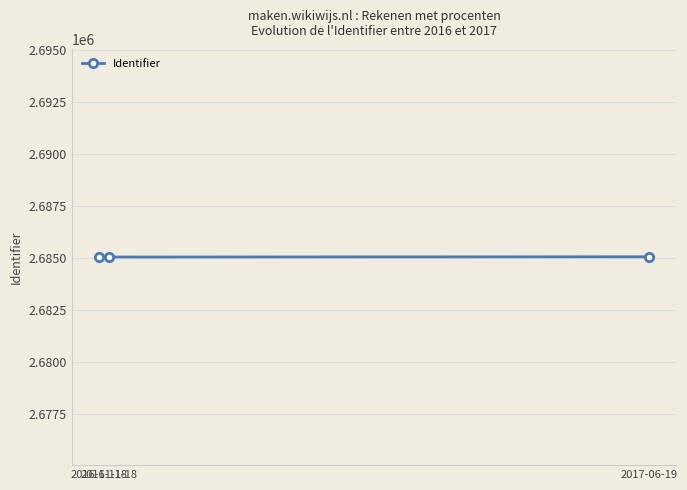

Count the values in the range 2685017 to 2685041.

3